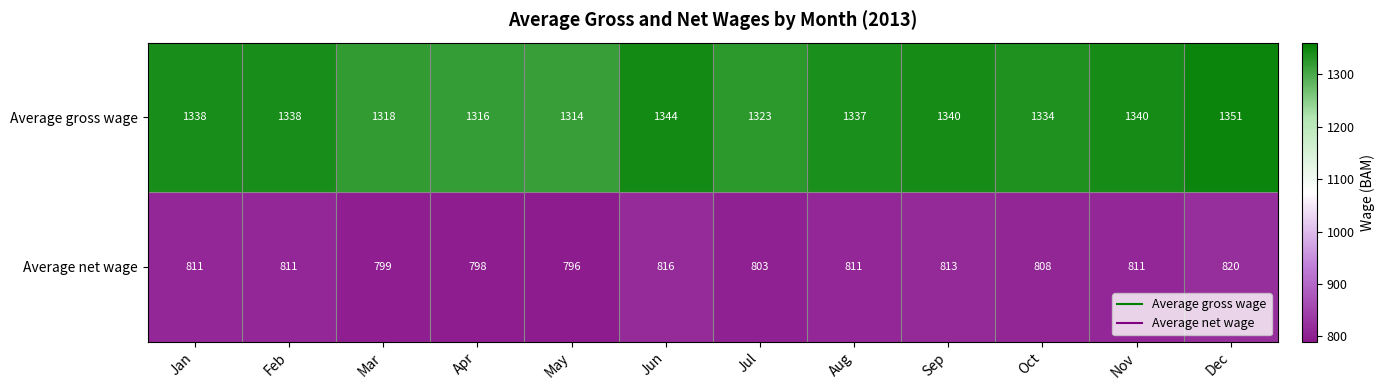

What is the sum of all Average net wage values?

9697